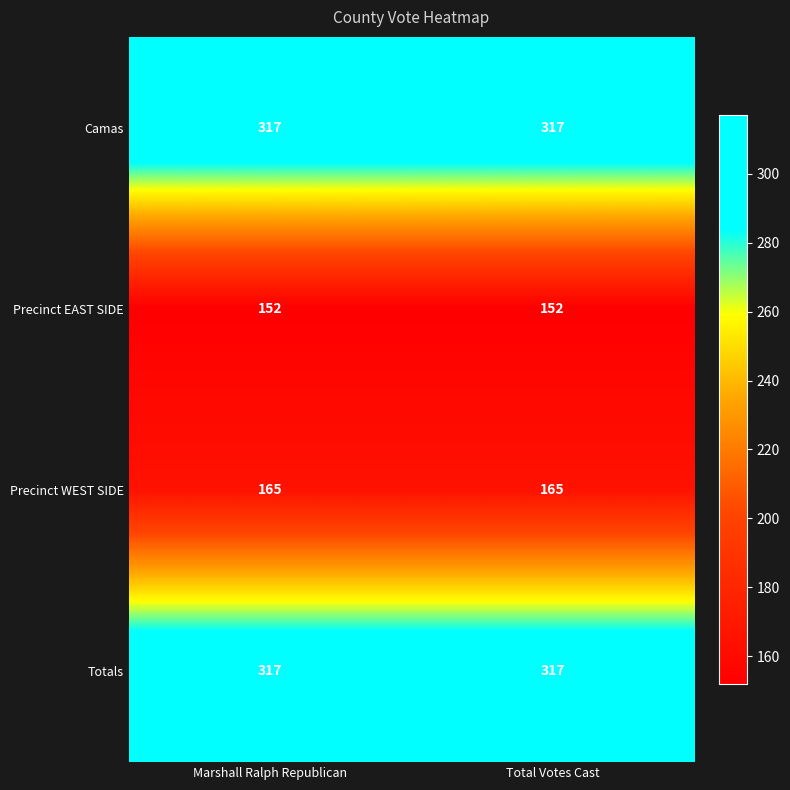

What is the spread (max minus min) of values at Marshall Ralph Republican?

165